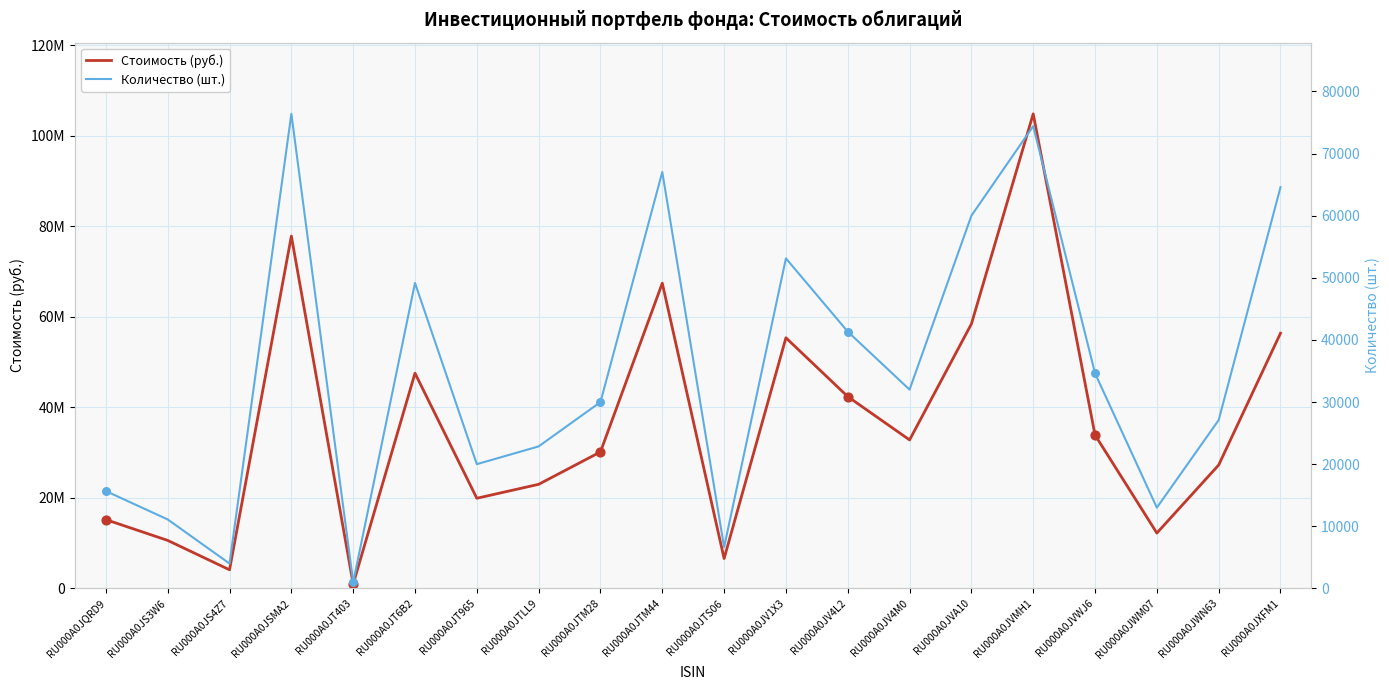

Which series contains the lowest Y value?

Количество (шт.)